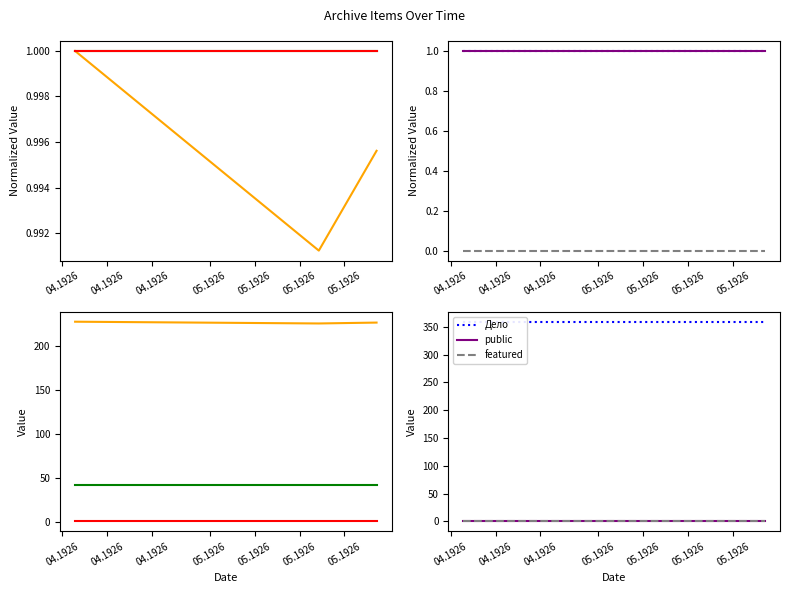

Does the chart have visible grid lines?

No